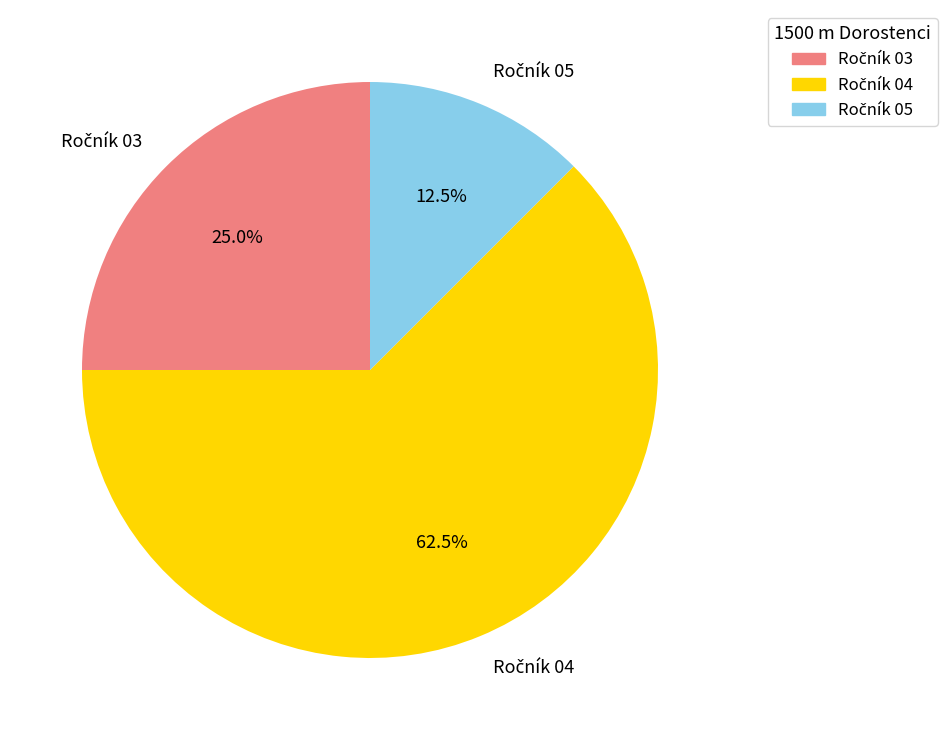

Count the number of slices in the pie.

3